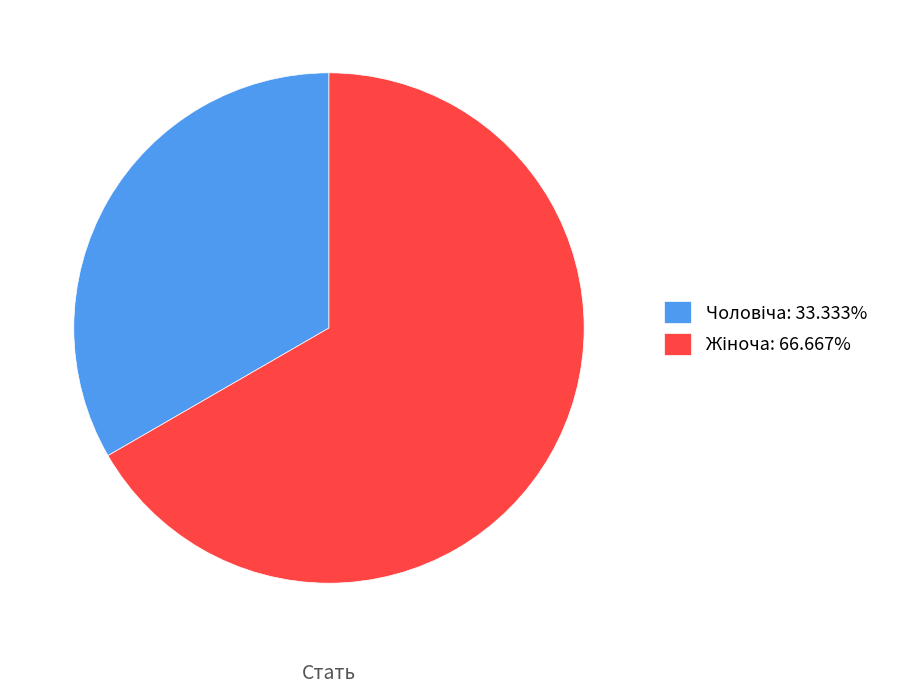

Rank the categories by value from lowest to highest.

Чоловіча, Жіноча